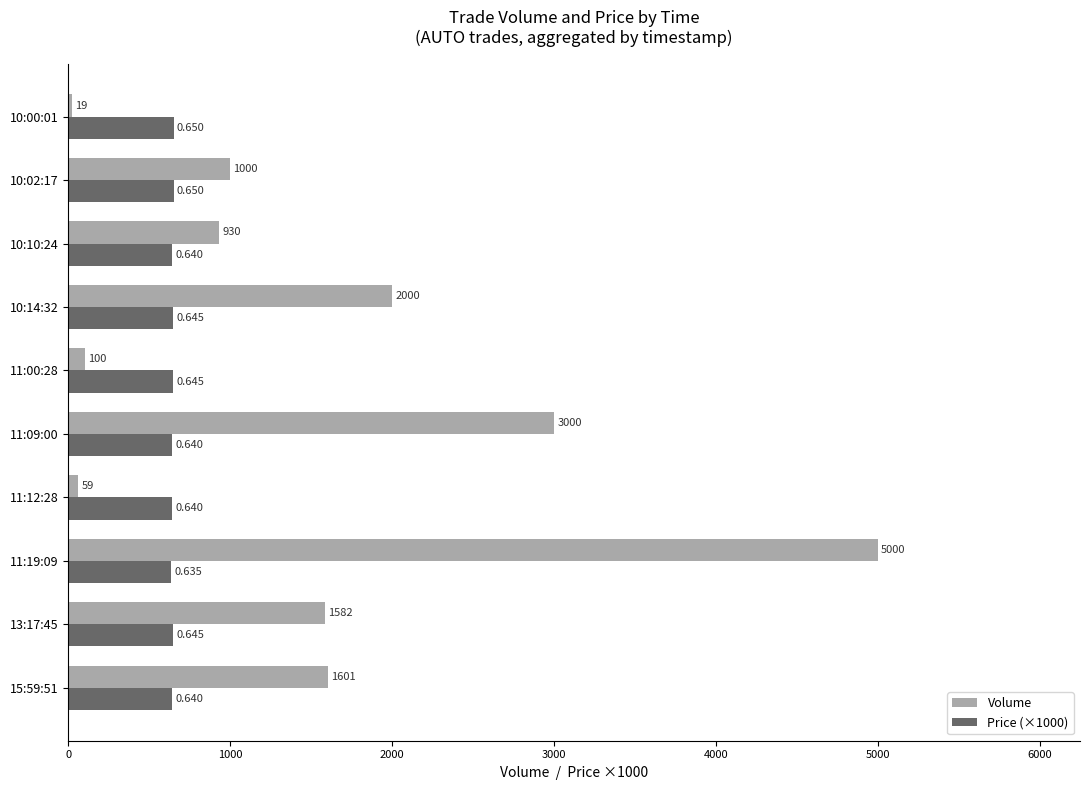

Is the value of Volume at 10:00:01 greater than the value of Price (×1000) at 11:00:28?

No